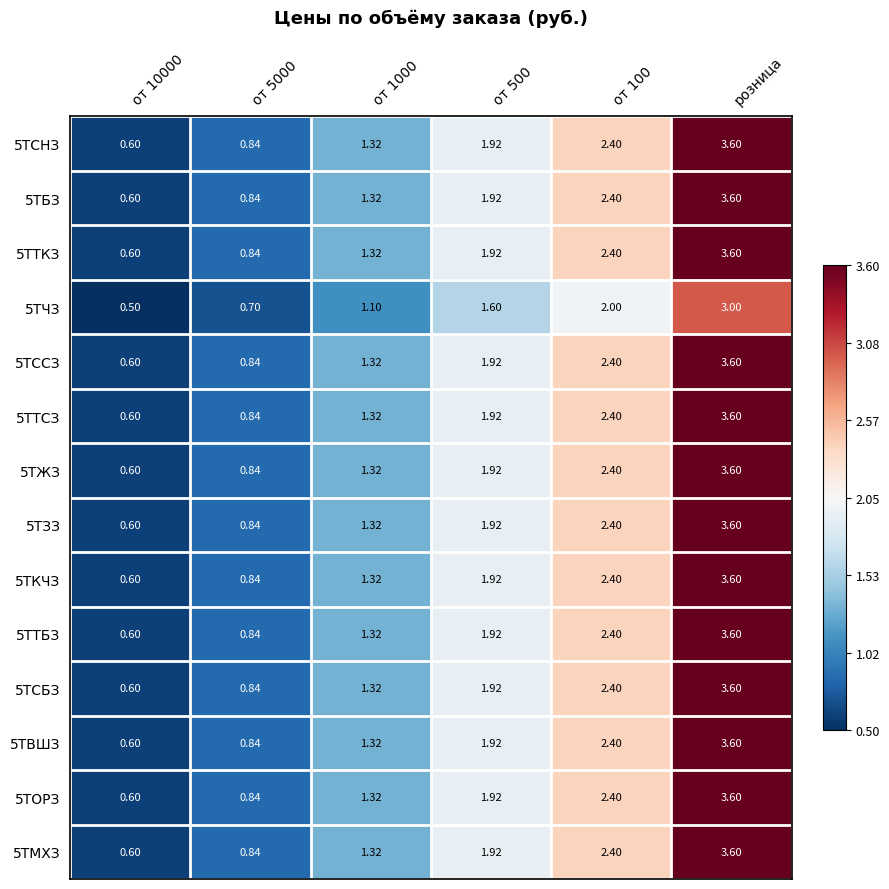

At which category is the sum across all series the highest?

розница